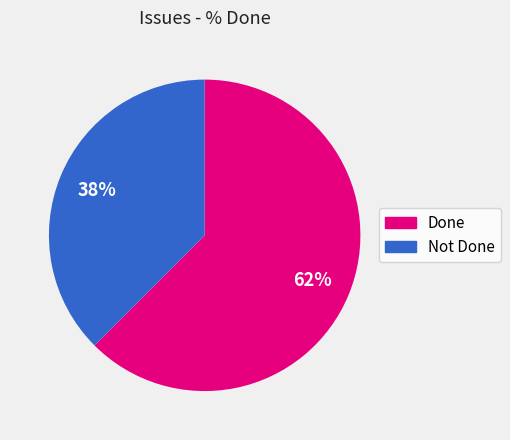

Is there any slice that represents more than half of the pie?

Yes